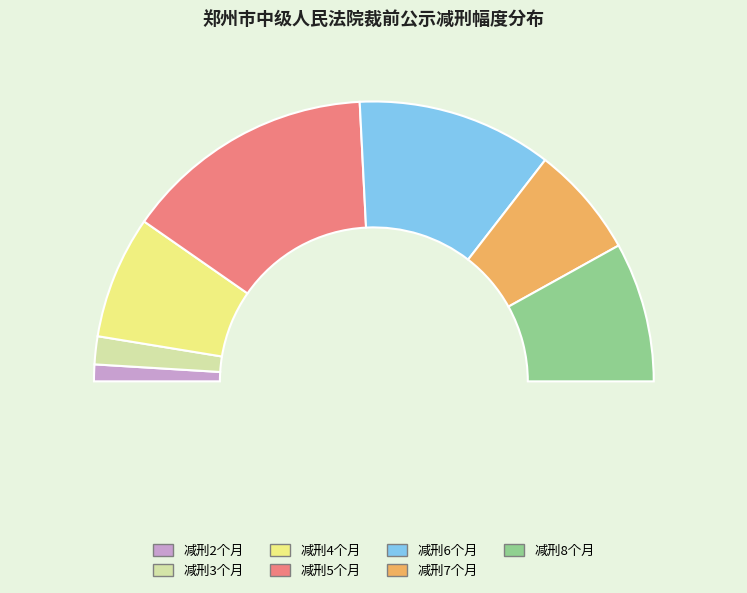

To the nearest percent, what portion does 减刑3个月 represent?

3%